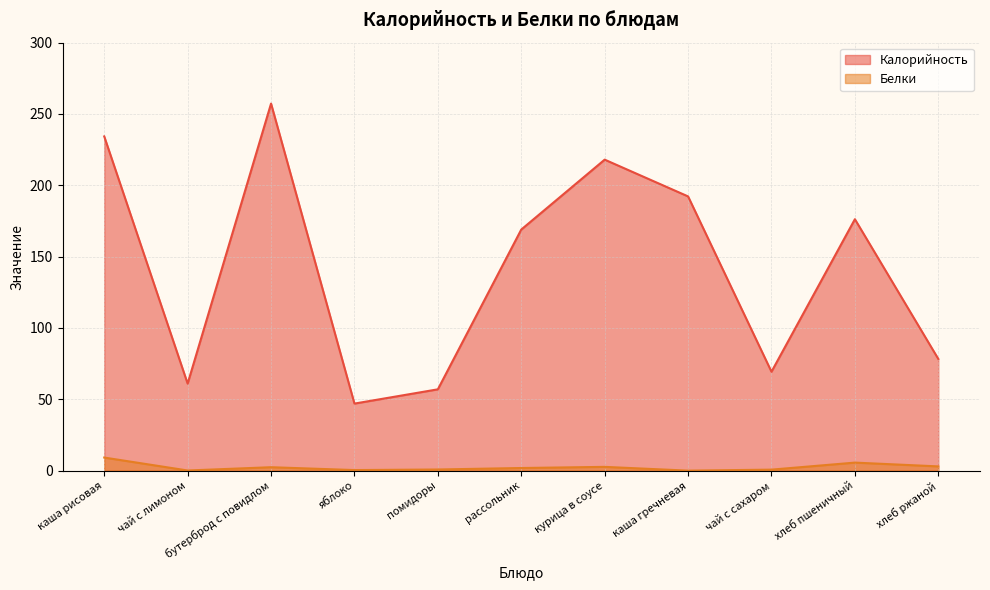

What is the average value of the Калорийность series?

141.8